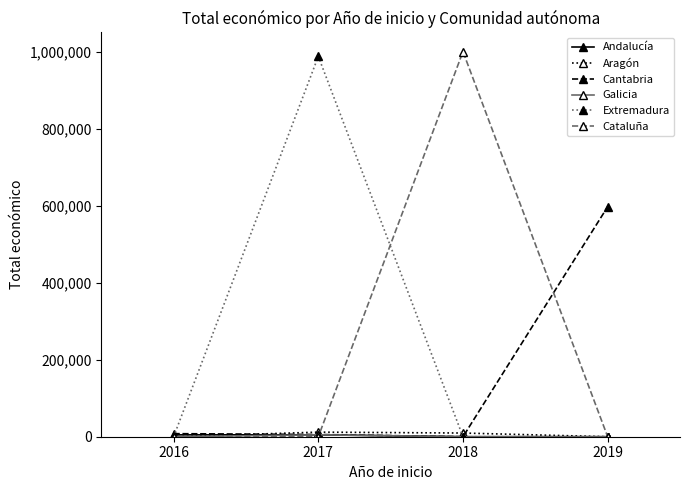

Which series changed the most between 2016 and 2018?

Cataluña